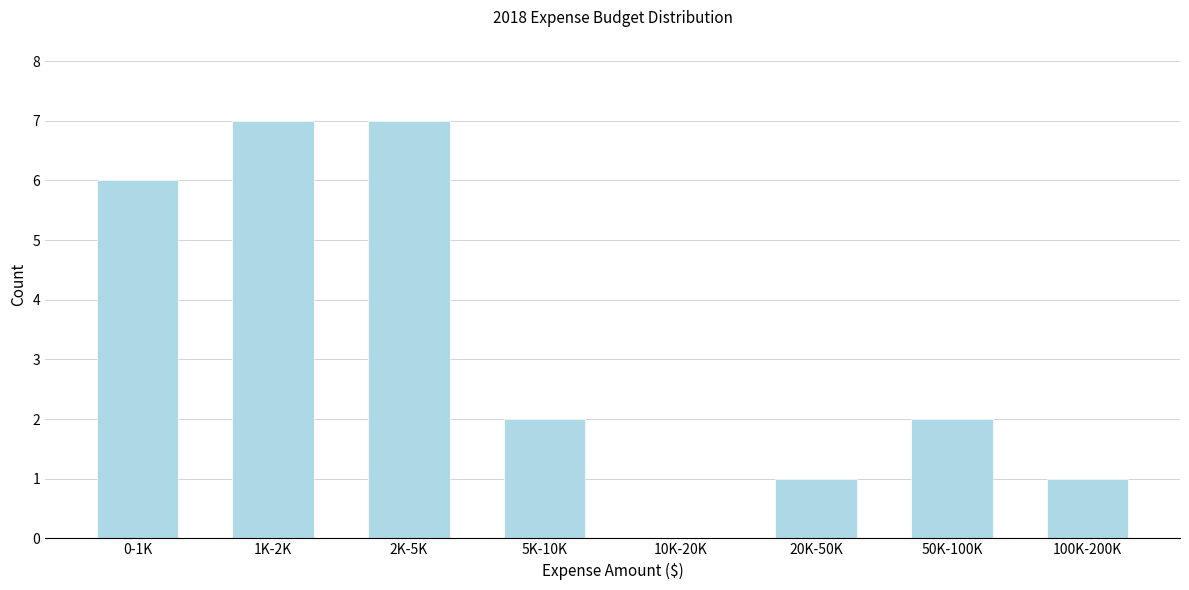

Reading right to left, extract all data points from this chart.

100K-200K=1	50K-100K=2	20K-50K=1	10K-20K=0	5K-10K=2	2K-5K=7	1K-2K=7	0-1K=6